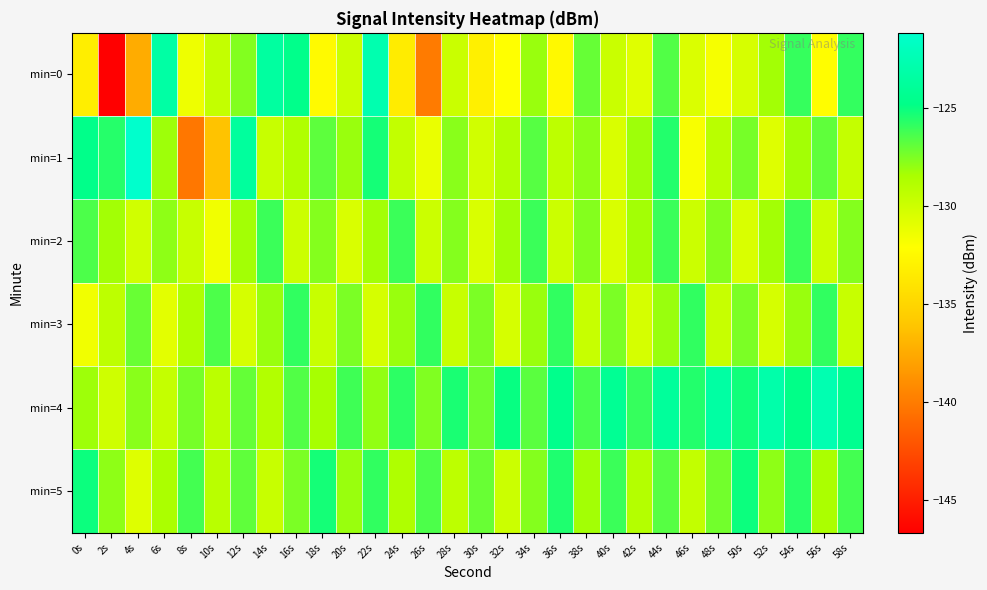

At which category is the sum across all series the highest?

44s